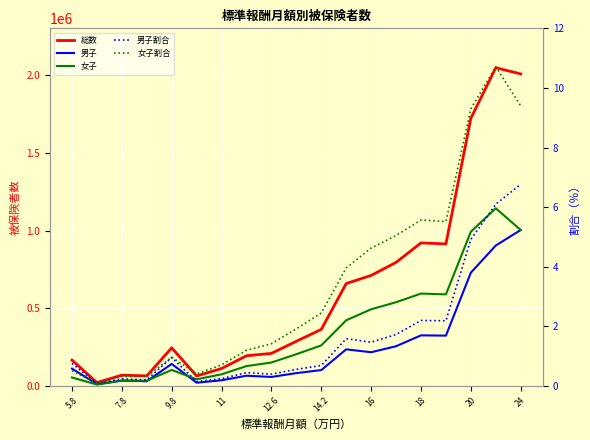

How many data points in 総数 are less than 287987?

9